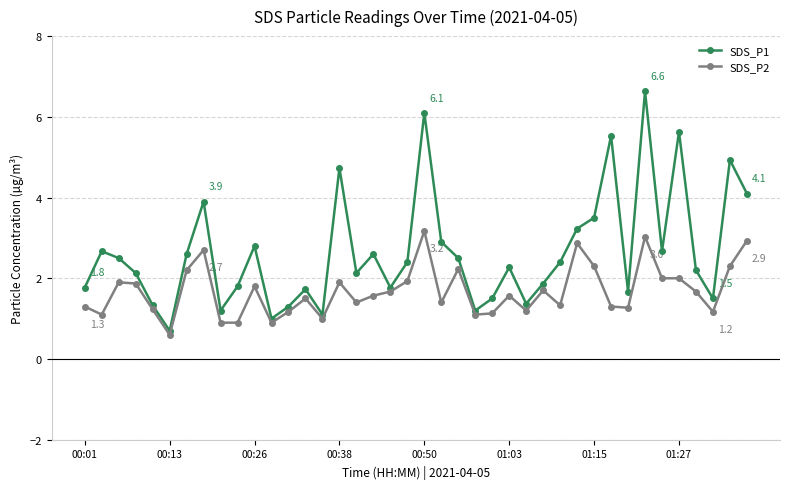

List the series in order of their peak value, lowest first.

SDS_P2, SDS_P1